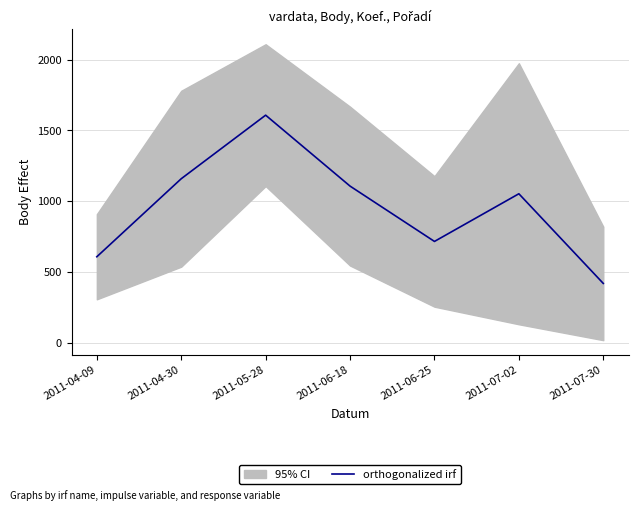

What is the change in value from 2011-05-28 to 2011-06-25?

-890